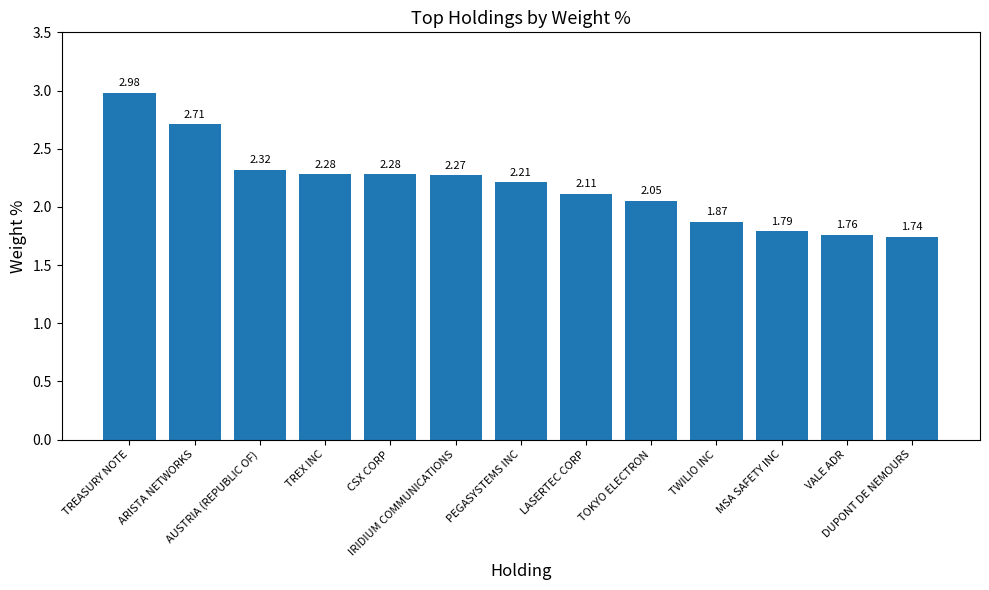

Approximately how many times larger is the value at DUPONT DE NEMOURS compared to ARISTA NETWORKS?

0.6